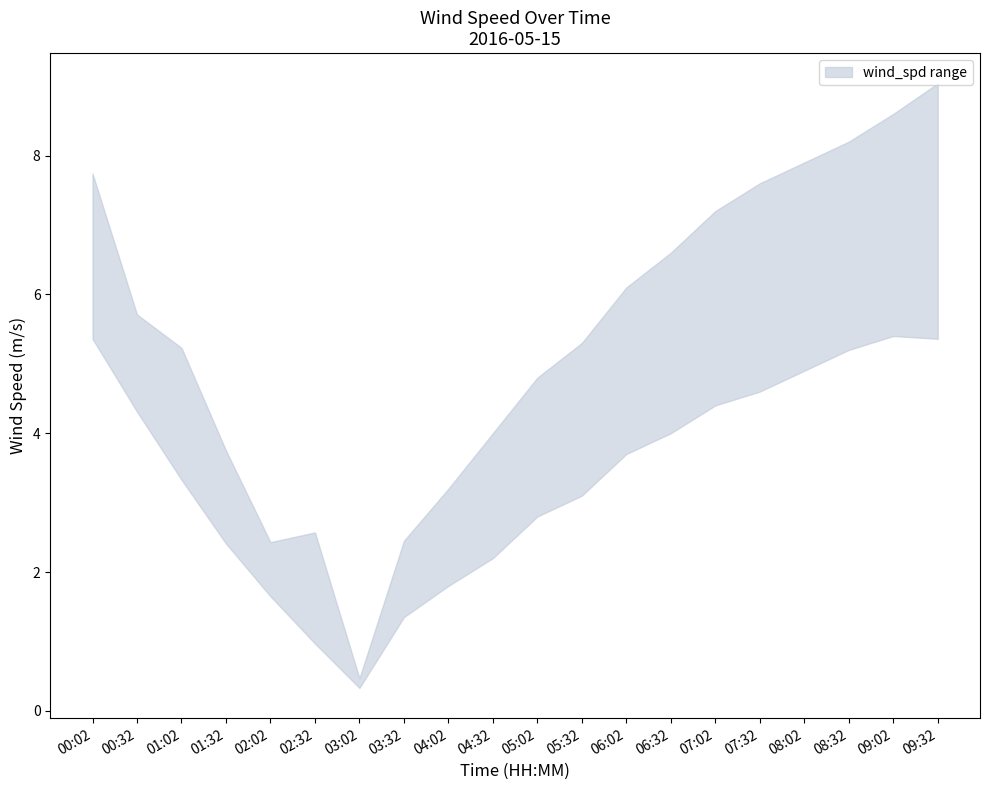

True or false: wind_spd_max and wind_spd_avg cross at least once.

False